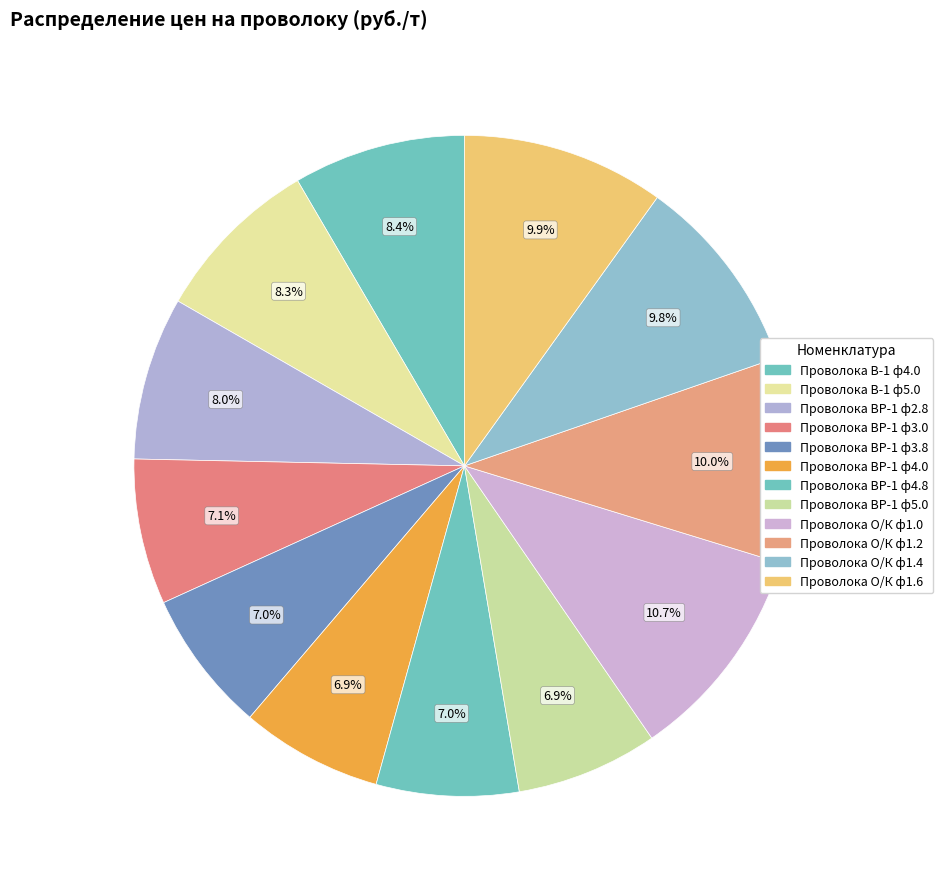

Is there a majority slice in this chart?

No